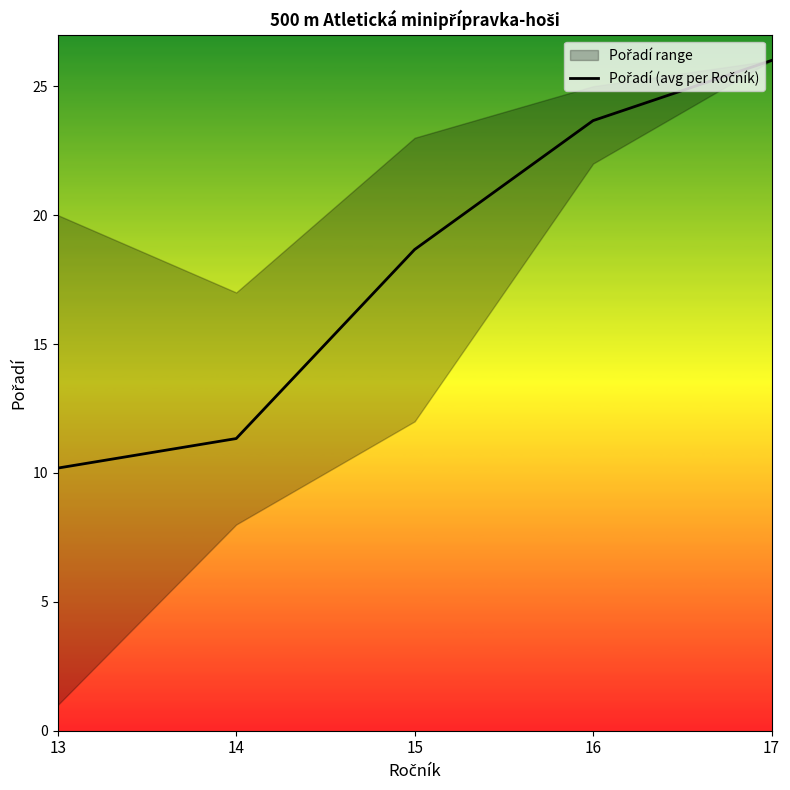

Count the number of categories in the chart.

5